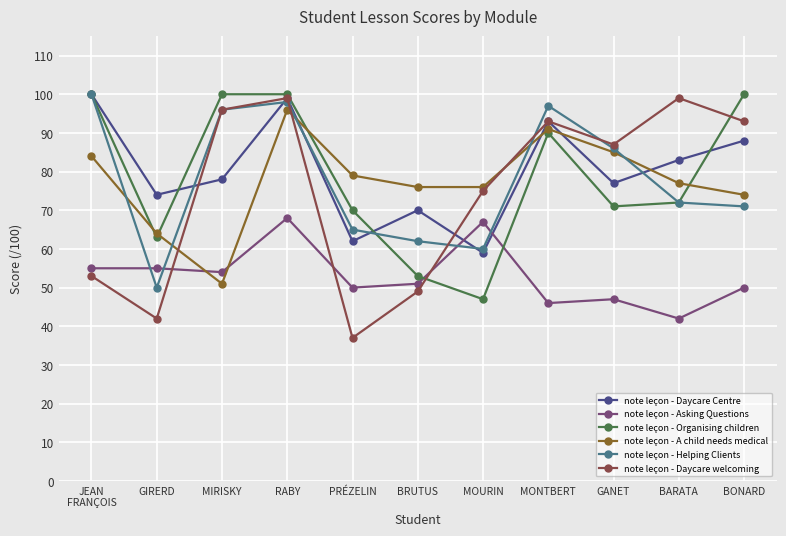

In note leçon - Daycare Centre, how many points are lower than both neighbors (excluding endpoints)?

4